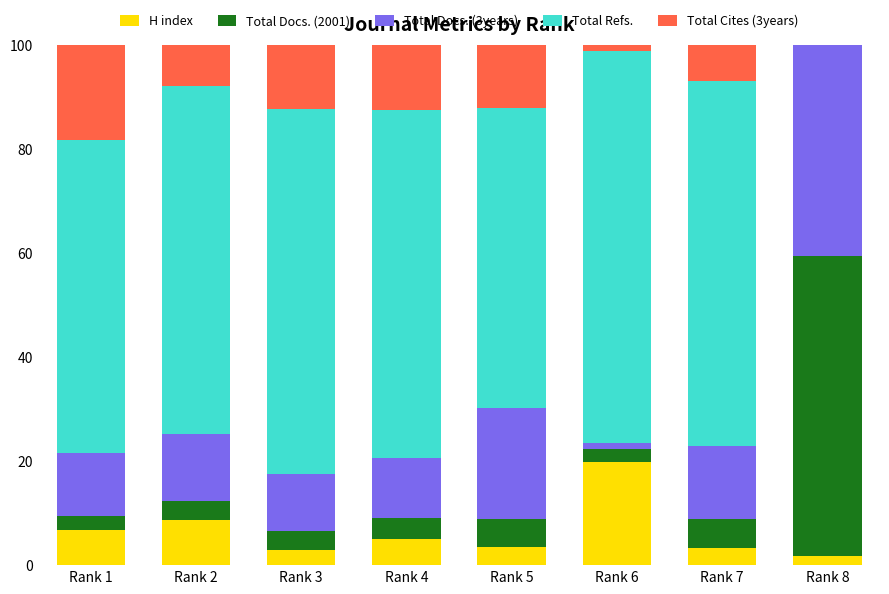

What is the total value across all series at Rank 5?

100.0